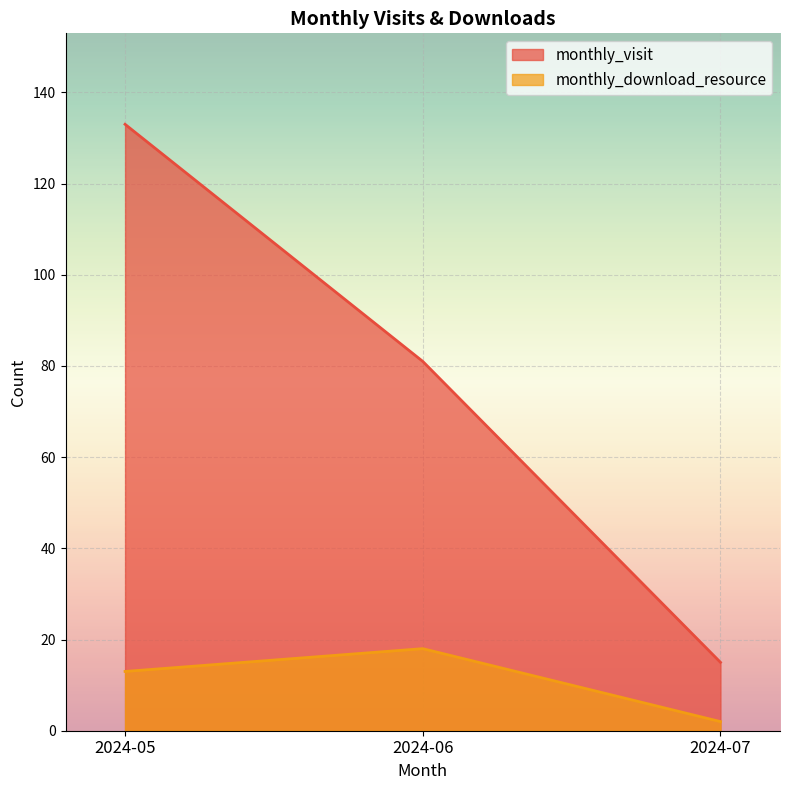

Reading right to left, list all the values displayed in this chart.

monthly_visit: 15	81	133
monthly_download_resource: 2	18	13